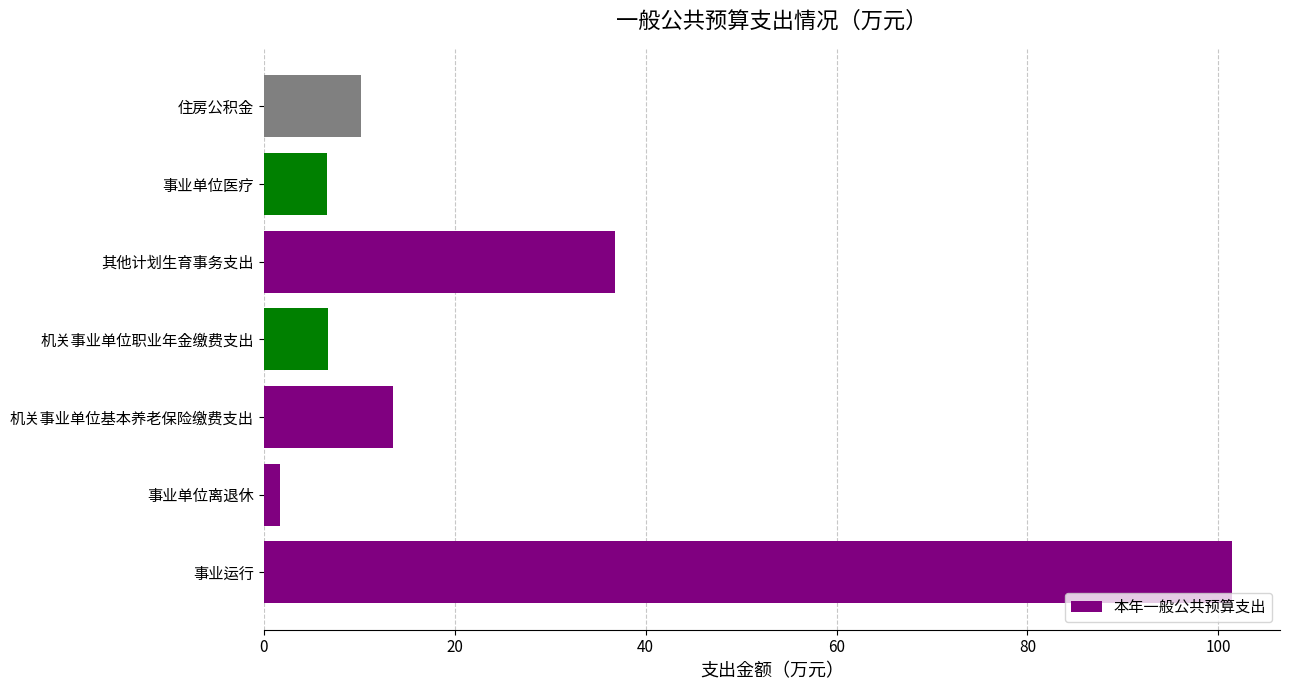

What is the average value?

25.3